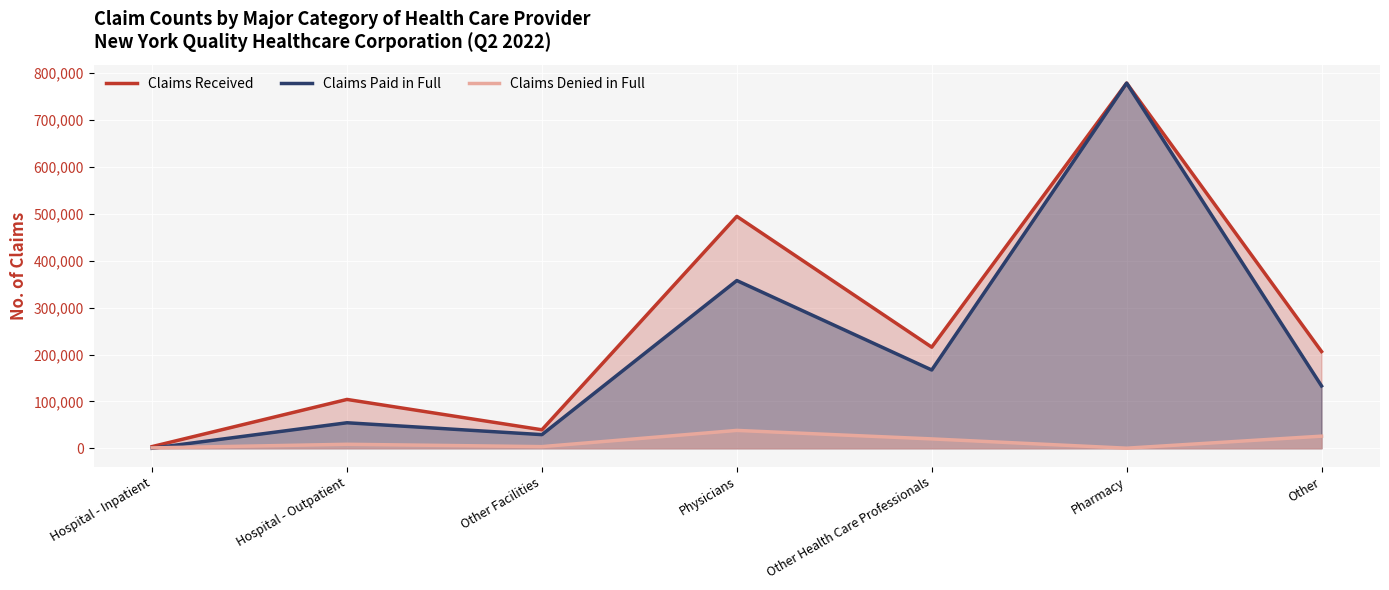

How many data points in Claims Denied in Full are above 8469?

3